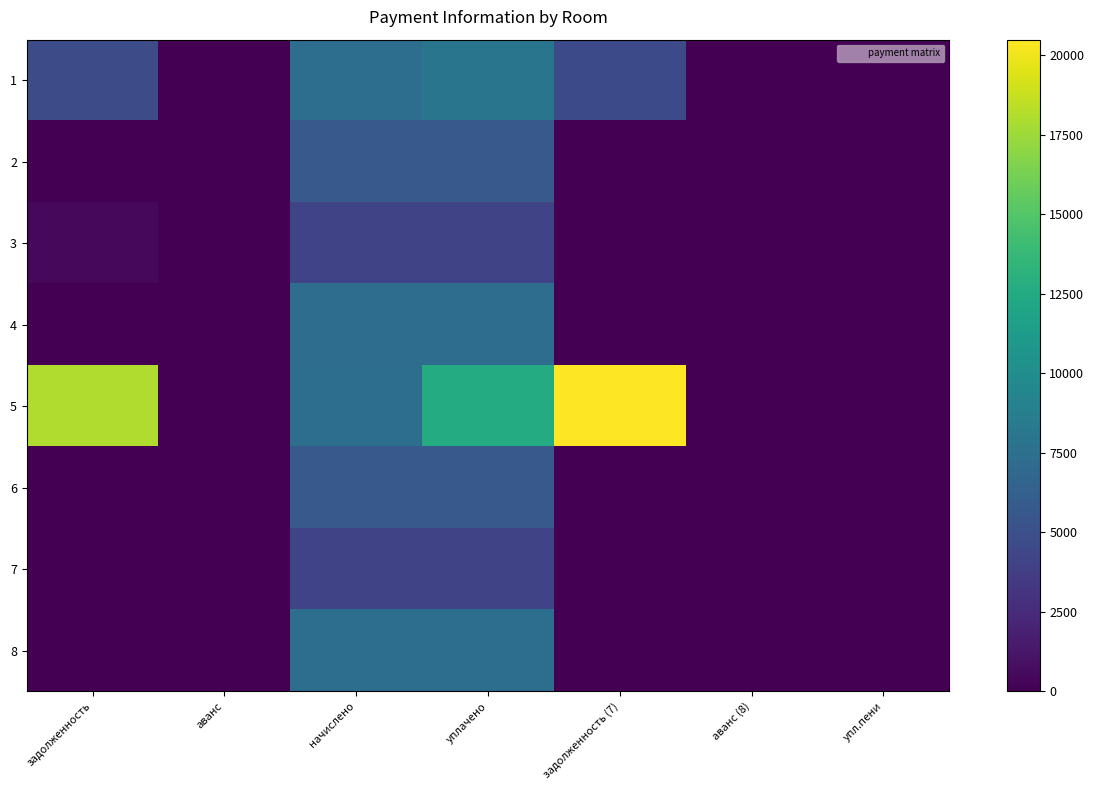

Between аванс and задолженность, which is larger?

задолженность